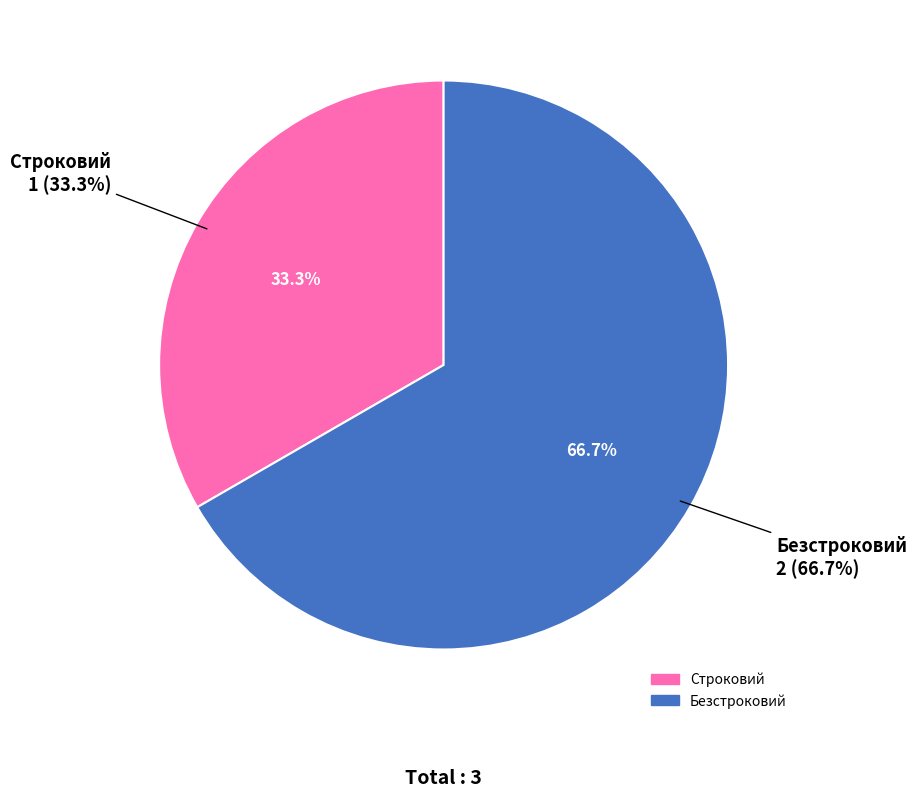

Which category accounts for the majority?

Безстроковий